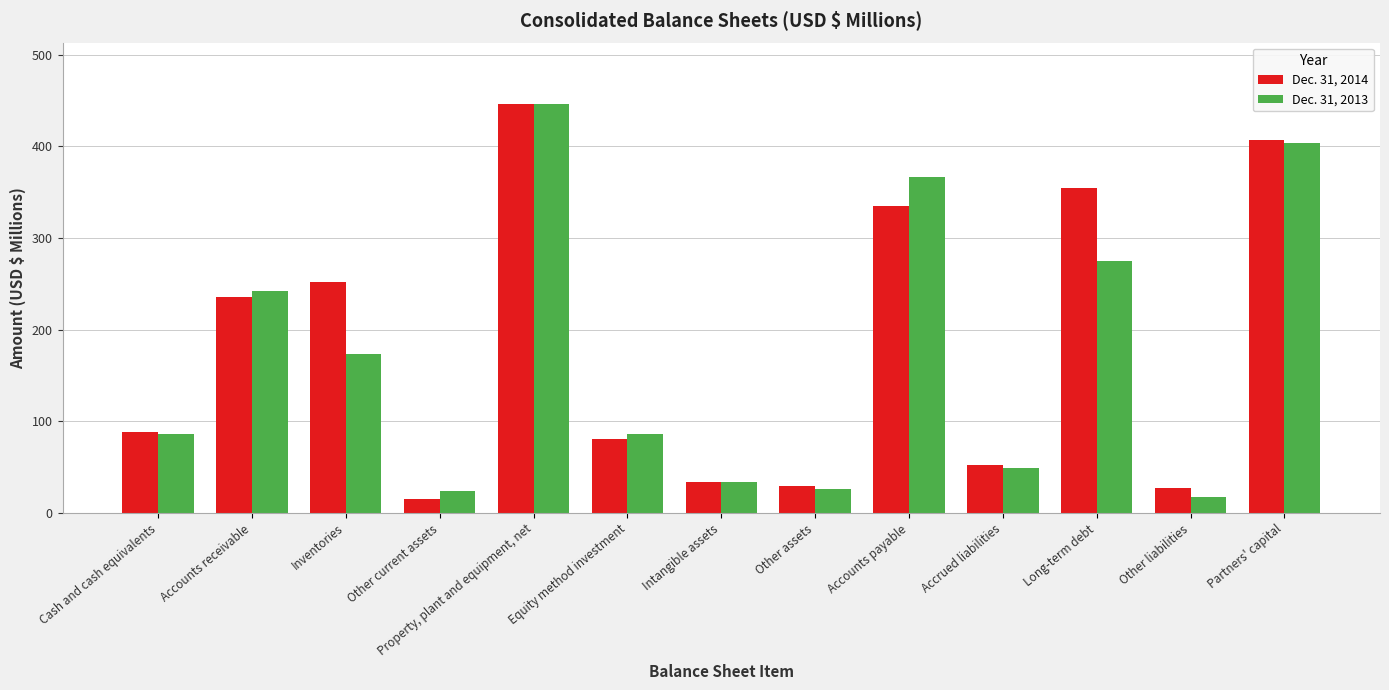

Is it true that Dec. 31, 2014 equals 28.9 at Other assets?

True